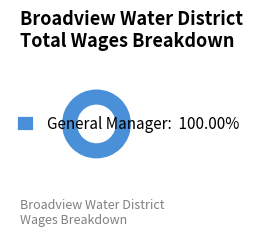

How many segments does this pie chart have?

1